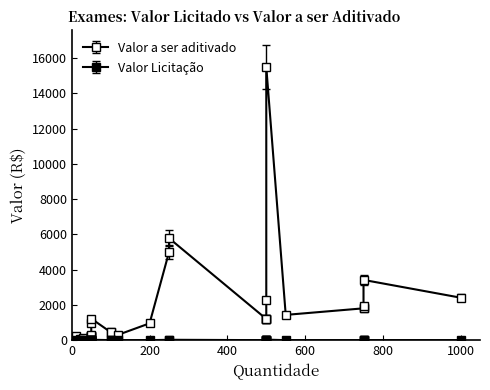

True or false: Valor Licitacao and Valor a ser aditivado intersect in this chart.

False